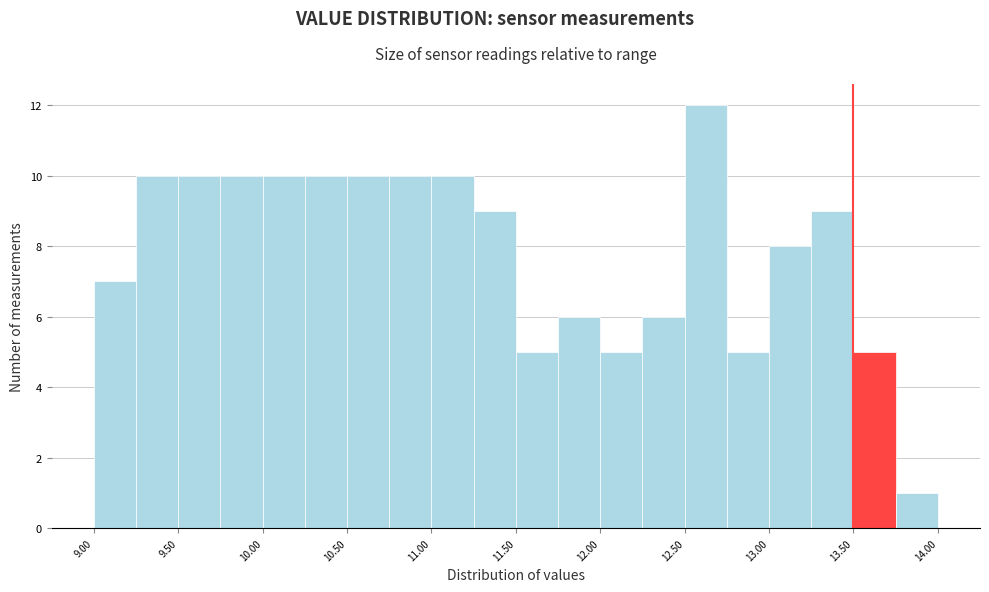

Reading left to right, list every bar in this chart as the range it spans on the x-axis followed by its height. The values are not printed on the chart, so give them approximately, as read against the axis.

9.00 to 9.25: 7
9.25 to 9.50: 10
9.50 to 9.75: 10
9.75 to 10.00: 10
10.00 to 10.25: 10
10.25 to 10.50: 10
10.50 to 10.75: 10
10.75 to 11.00: 10
11.00 to 11.25: 10
11.25 to 11.50: 9
11.50 to 11.75: 5
11.75 to 12.00: 6
12.00 to 12.25: 5
12.25 to 12.50: 6
12.50 to 12.75: 12
12.75 to 13.00: 5
13.00 to 13.25: 8
13.25 to 13.50: 9
13.50 to 13.75: 5
13.75 to 14.00: 1